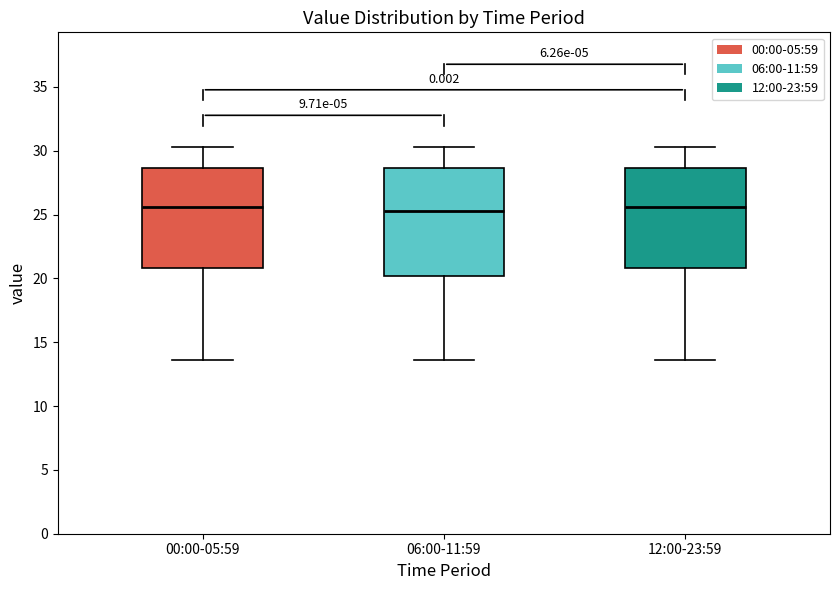

Reading left to right, transcribe this box plot: for each box, give where its median line is, the range the box spans, and where its two whiskers end, as read against the y-axis. The values are not printed on the chart, so give them approximately, as read against the axis.

00:00-05:59: median 25.5, box 21.0 to 28.5, whiskers 13.5 to 30.5
06:00-11:59: median 25.5, box 20.0 to 28.5, whiskers 13.5 to 30.5
12:00-23:59: median 25.5, box 21.0 to 28.5, whiskers 13.5 to 30.5